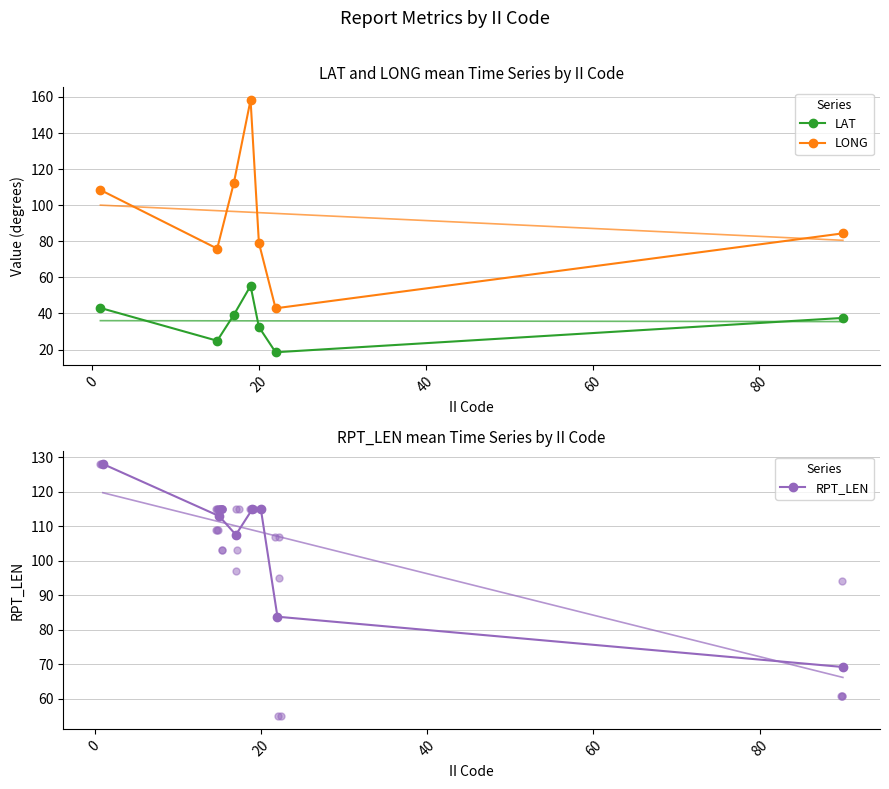

What are all the series names shown in the legend?

LAT, LONG, RPT_LEN